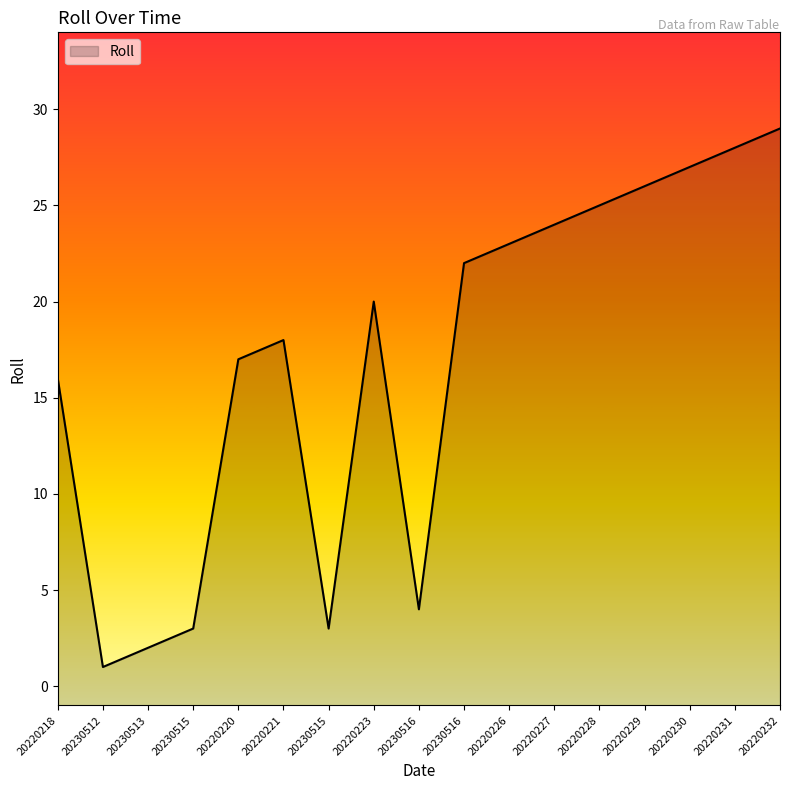

Where is the first local maximum?

20220221